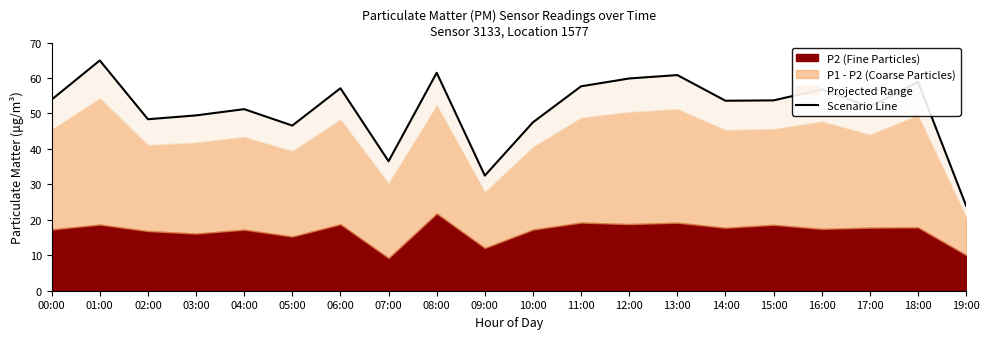

The chart shows a value of 21.9 at 02:00. True or false?

False